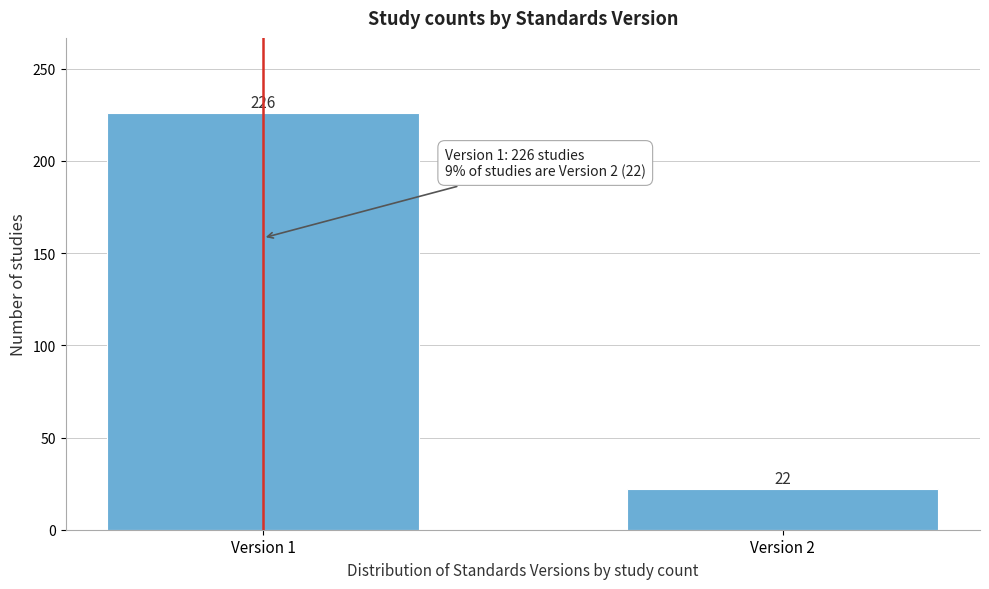

Reading right to left, what are all the values shown in this chart?

22	226